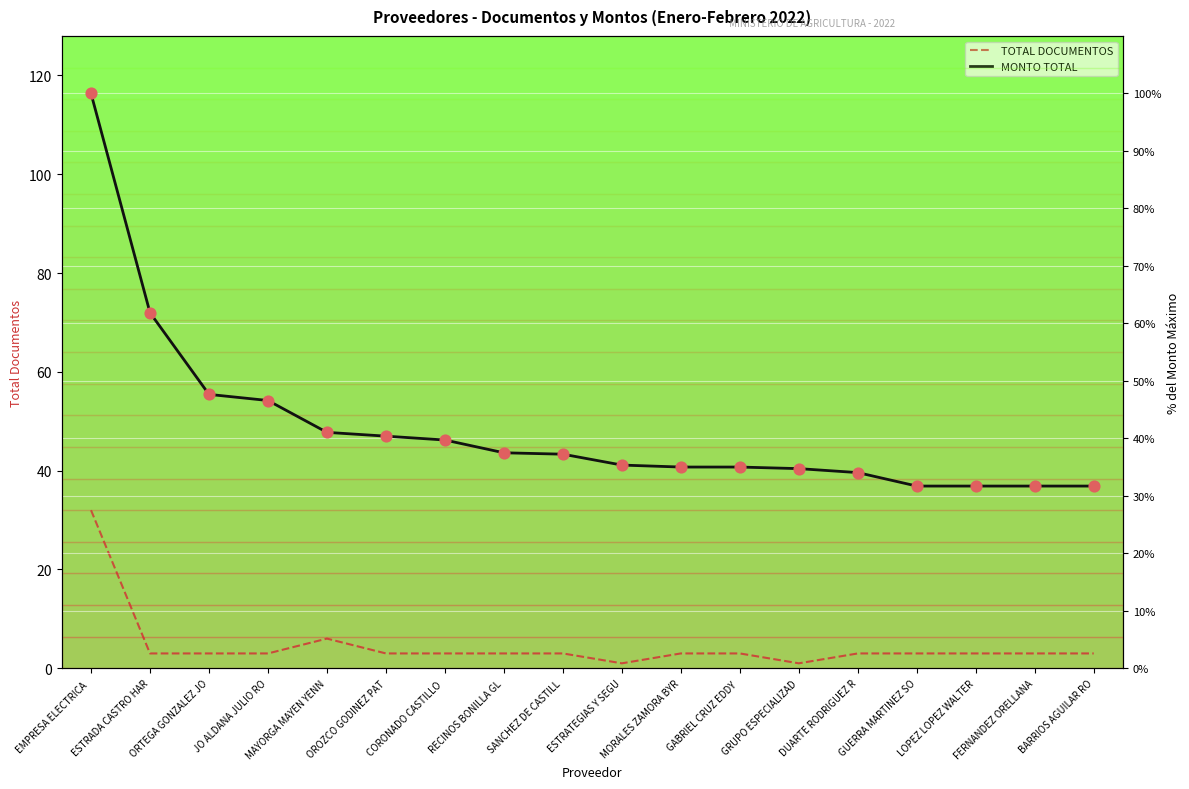

What is the total value across all series at OROZCO GODINEZ PAT?

83.8